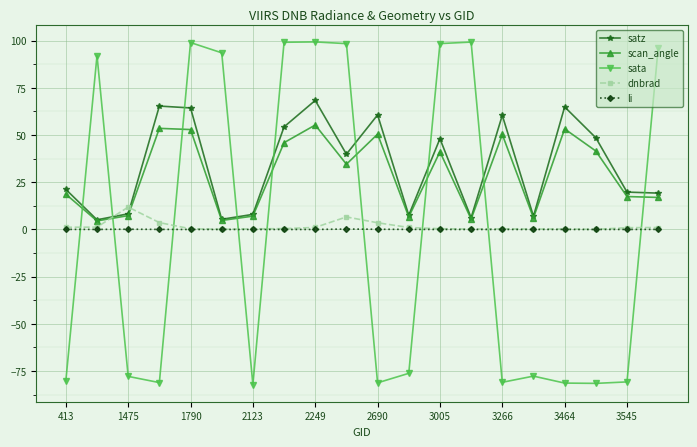

True or false: scan_angle and li cross at least once.

False